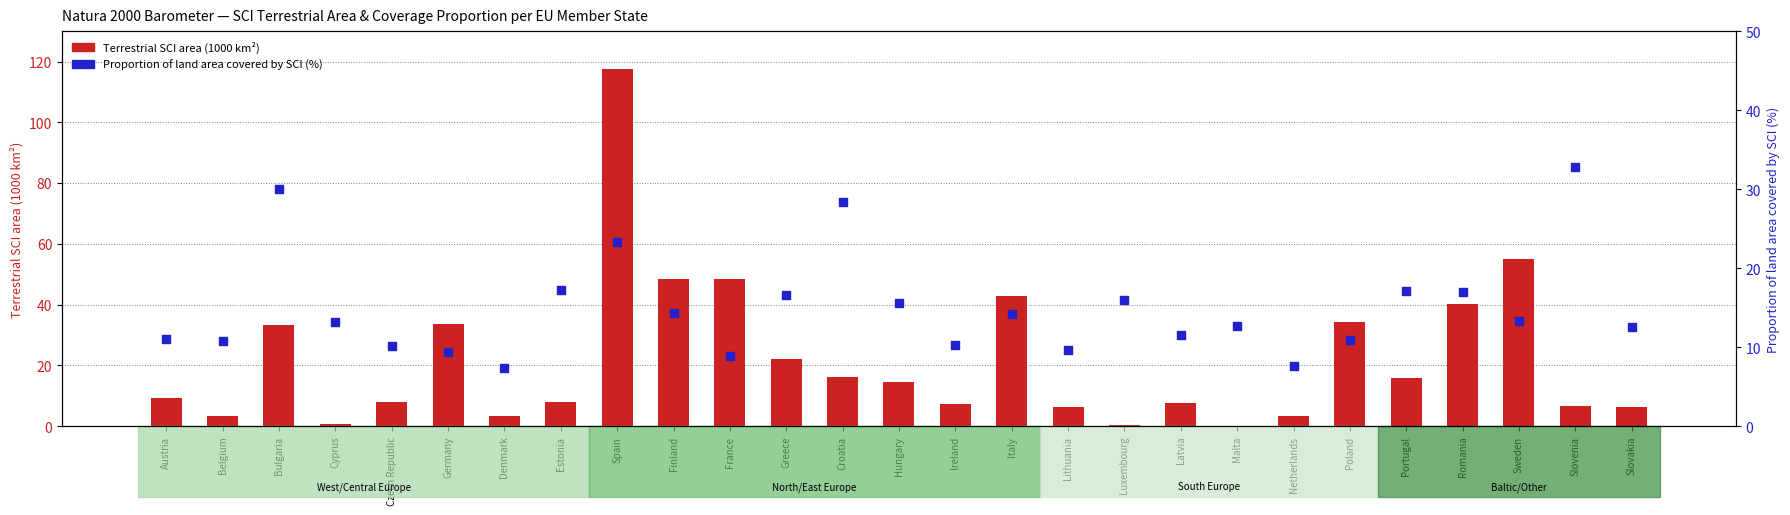

Which series has the largest Y range (max minus min)?

Terrestrial SCI area (1000 km²)